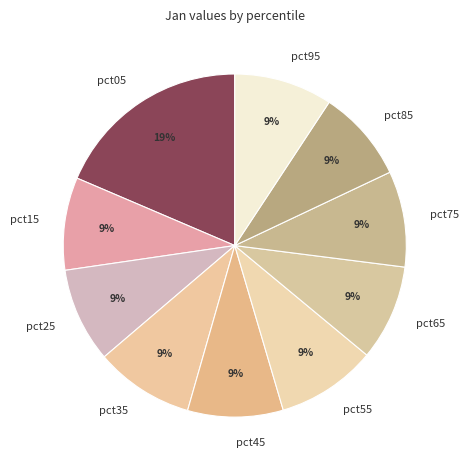

What percentage is the pct05 slice, to the nearest percent?

19%